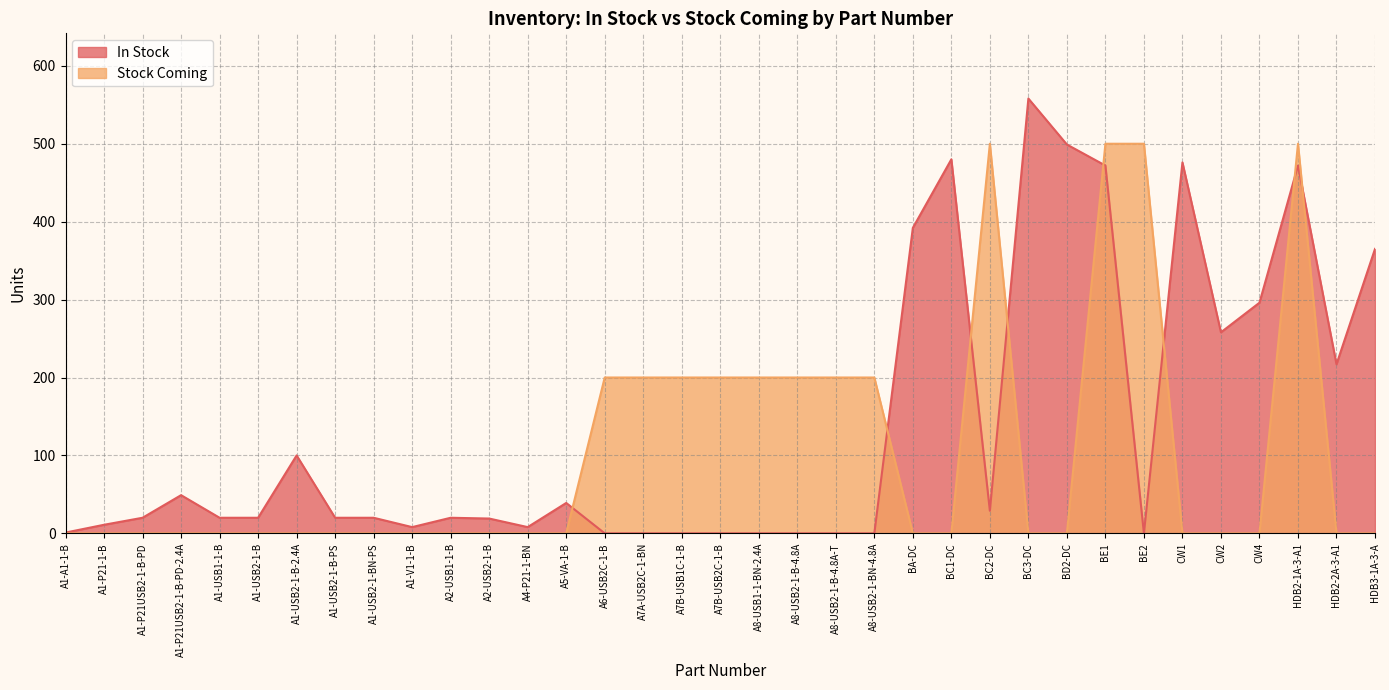

What is the total value across all series at A2-USB1-1-B?

20